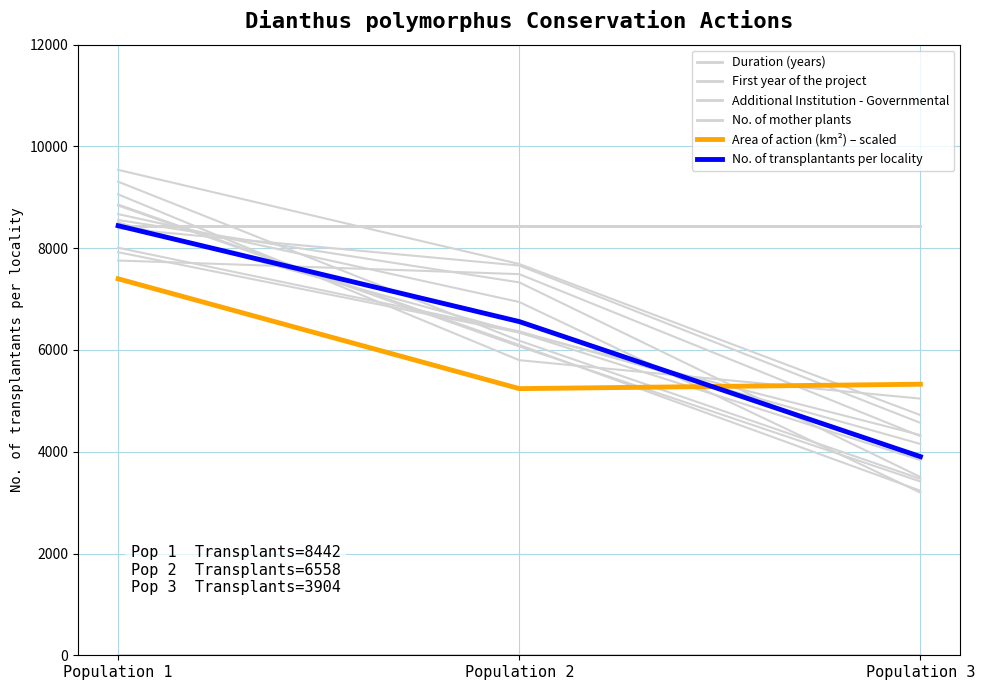

What is the lowest value of the First year of the project series?

8442.0